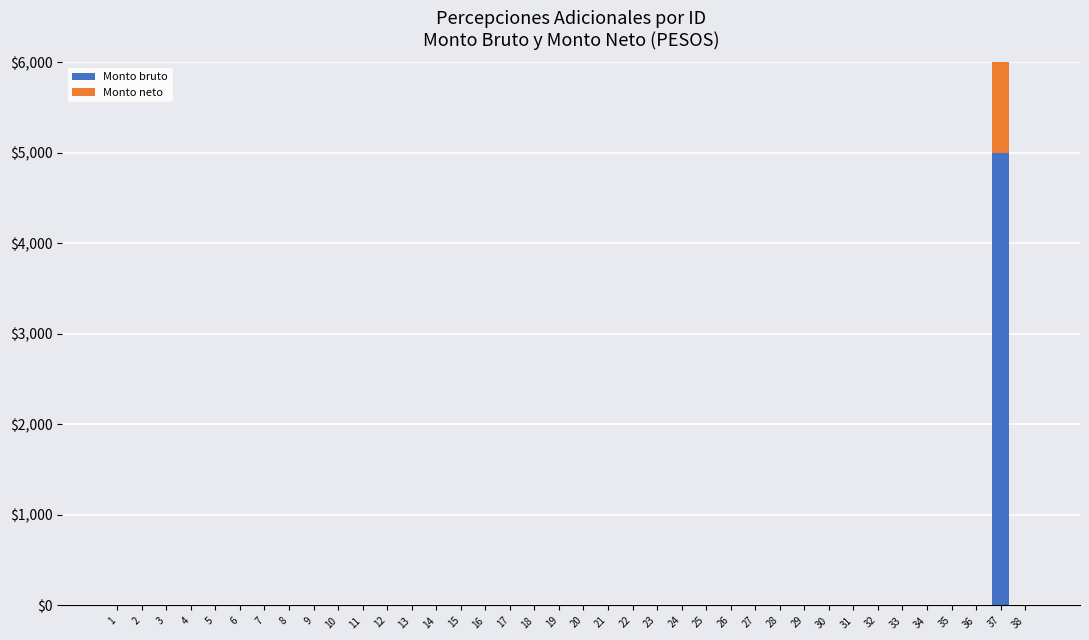

At which category is the sum across all series the highest?

37